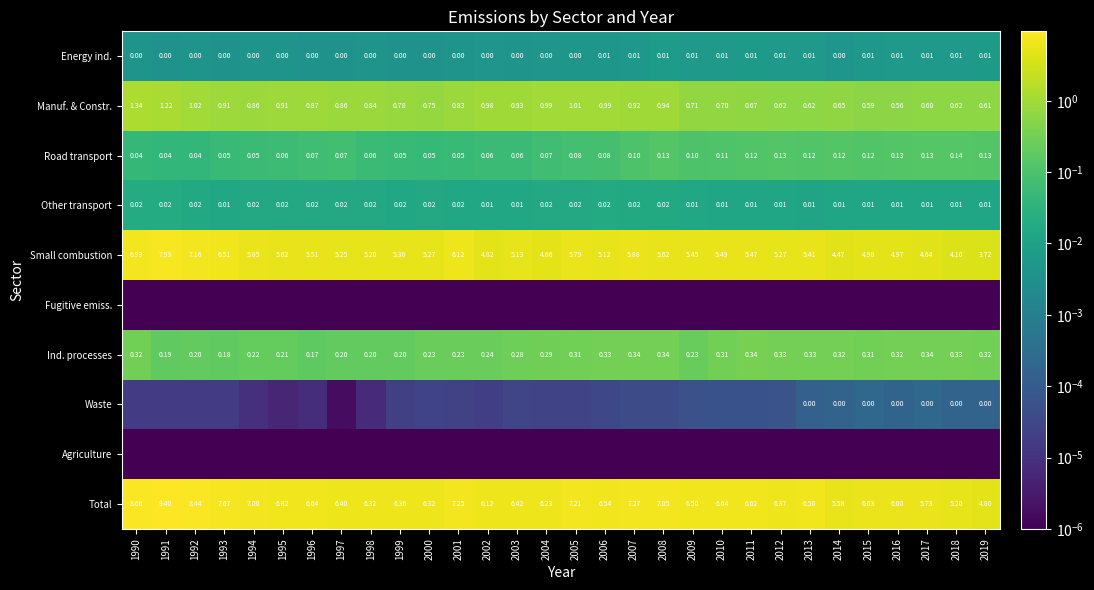

Is the value of Waste at 2015 greater than the value of Road transport at 2012?

No